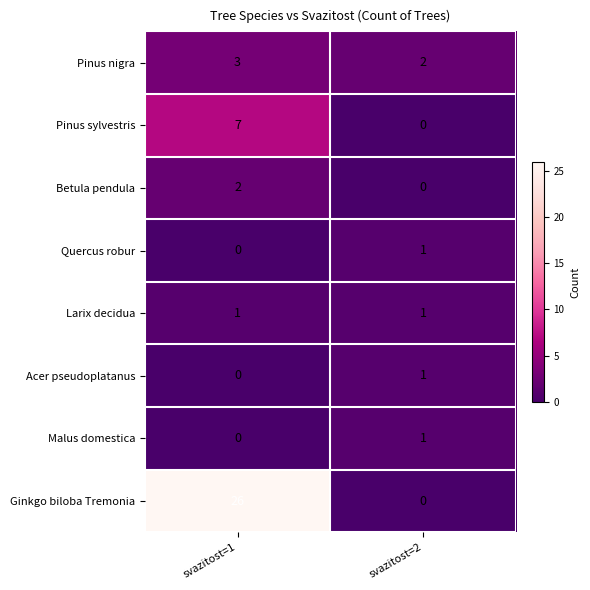

Which series changed the most between svazitost=1 and svazitost=2?

Ginkgo biloba Tremonia